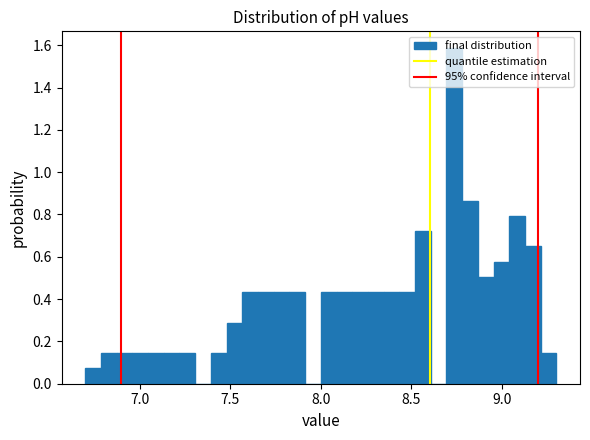

Around what value on the x-axis is the tallest bar? Give the approximate position of its centre, as read against the axis.

8.75